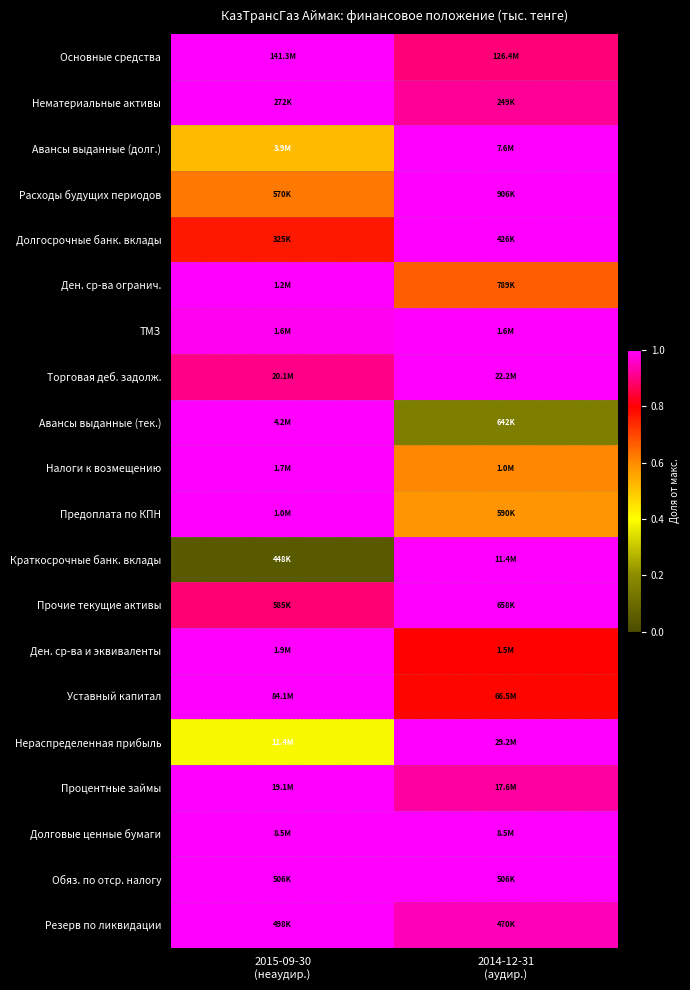

Reading left to right, what are all the values shown in this chart?

Основные средства: 2015-09-30
(неаудир.)=1.0	2014-12-31
(аудир.)=0.9
Нематериальные активы: 2015-09-30
(неаудир.)=1.0	2014-12-31
(аудир.)=0.9
Авансы выданные (долг.): 2015-09-30
(неаудир.)=0.5	2014-12-31
(аудир.)=1.0
Расходы будущих периодов: 2015-09-30
(неаудир.)=0.6	2014-12-31
(аудир.)=1.0
Долгосрочные банк. вклады: 2015-09-30
(неаудир.)=0.8	2014-12-31
(аудир.)=1.0
Ден. ср-ва огранич.: 2015-09-30
(неаудир.)=1.0	2014-12-31
(аудир.)=0.7
ТМЗ: 2015-09-30
(неаудир.)=1.0	2014-12-31
(аудир.)=1.0
Торговая деб. задолж.: 2015-09-30
(неаудир.)=0.9	2014-12-31
(аудир.)=1.0
Авансы выданные (тек.): 2015-09-30
(неаудир.)=1.0	2014-12-31
(аудир.)=0.2
Налоги к возмещению: 2015-09-30
(неаудир.)=1.0	2014-12-31
(аудир.)=0.6
Предоплата по КПН: 2015-09-30
(неаудир.)=1.0	2014-12-31
(аудир.)=0.6
Краткосрочные банк. вклады: 2015-09-30
(неаудир.)=0.0	2014-12-31
(аудир.)=1.0
Прочие текущие активы: 2015-09-30
(неаудир.)=0.9	2014-12-31
(аудир.)=1.0
Ден. ср-ва и эквиваленты: 2015-09-30
(неаудир.)=1.0	2014-12-31
(аудир.)=0.8
Уставный капитал: 2015-09-30
(неаудир.)=1.0	2014-12-31
(аудир.)=0.8
Нераспределенная прибыль: 2015-09-30
(неаудир.)=0.4	2014-12-31
(аудир.)=1.0
Процентные займы: 2015-09-30
(неаудир.)=1.0	2014-12-31
(аудир.)=0.9
Долговые ценные бумаги: 2015-09-30
(неаудир.)=1.0	2014-12-31
(аудир.)=1.0
Обяз. по отср. налогу: 2015-09-30
(неаудир.)=1.0	2014-12-31
(аудир.)=1.0
Резерв по ликвидации: 2015-09-30
(неаудир.)=1.0	2014-12-31
(аудир.)=0.9